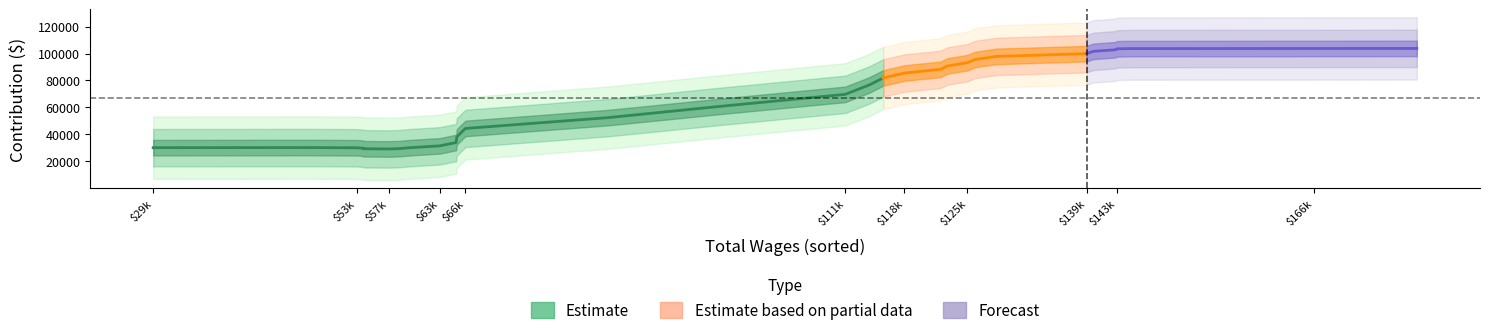

Is this an area chart (filled region under the line)?

No